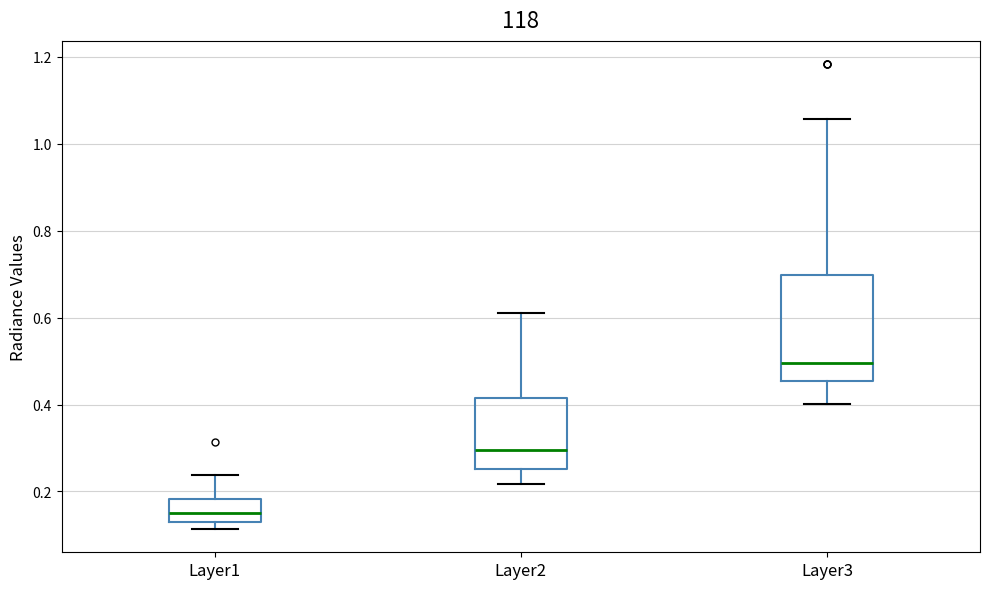

Reading left to right, transcribe this box plot: for each box, give where its median line is, the range the box spans, and where its two whiskers end, as read against the y-axis. The values are not printed on the chart, so give them approximately, as read against the axis.

Layer1: median 0.16, box 0.14 to 0.18, whiskers 0.12 to 0.24
Layer2: median 0.30, box 0.26 to 0.42, whiskers 0.22 to 0.62
Layer3: median 0.50, box 0.46 to 0.70, whiskers 0.40 to 1.06